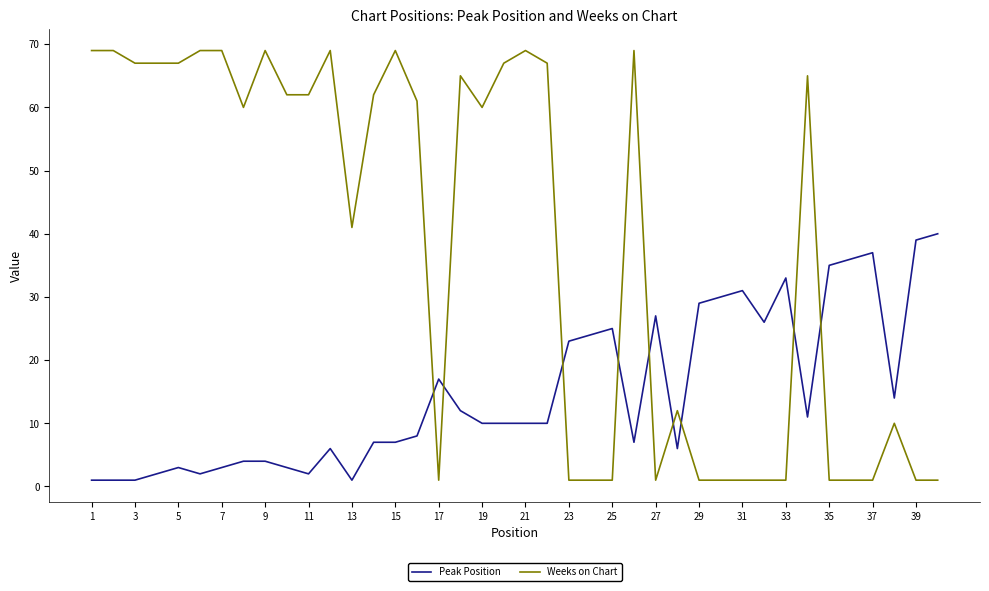

What is the difference between the maximum and minimum values in the Weeks on Chart series?

68